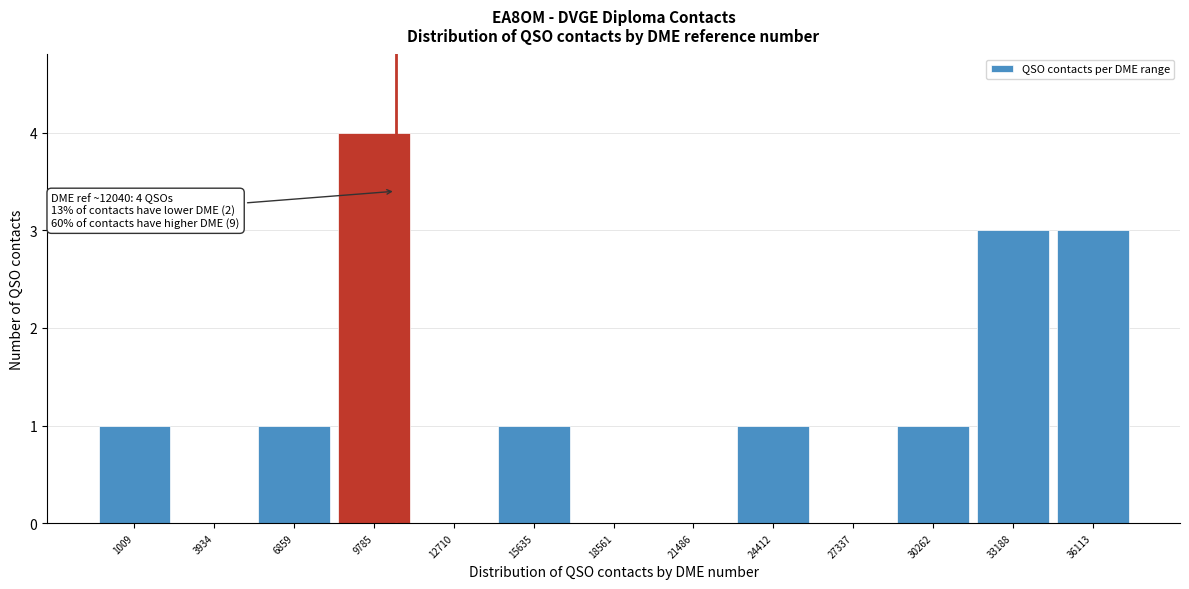

Reading right to left, extract all data points from this chart.

36113=3	33188=3	30262=1	27337=0	24412=1	21486=0	18561=0	15635=1	12710=0	9785=4	6859=1	3934=0	1009=1